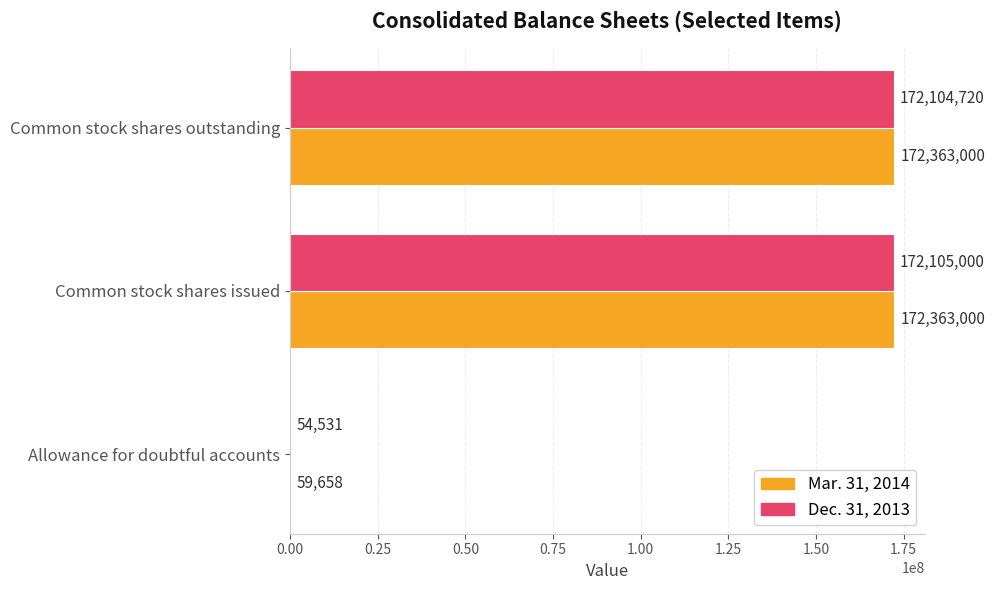

Which series changed the most between Common stock shares issued and Common stock shares outstanding?

Dec. 31, 2013